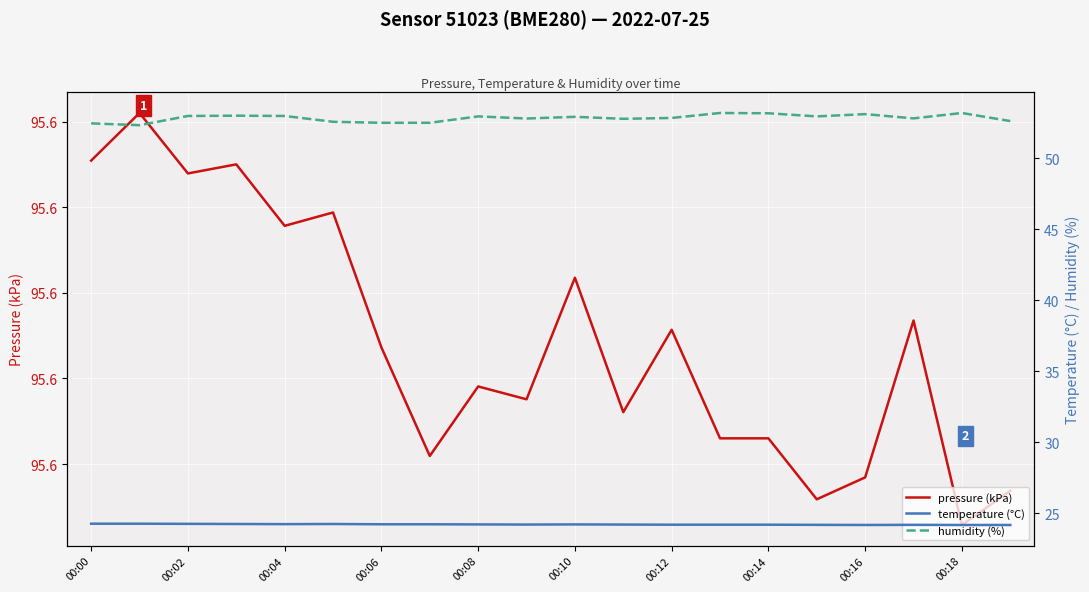

What are all the series names shown in the legend?

pressure (kPa), temperature (°C), humidity (%)